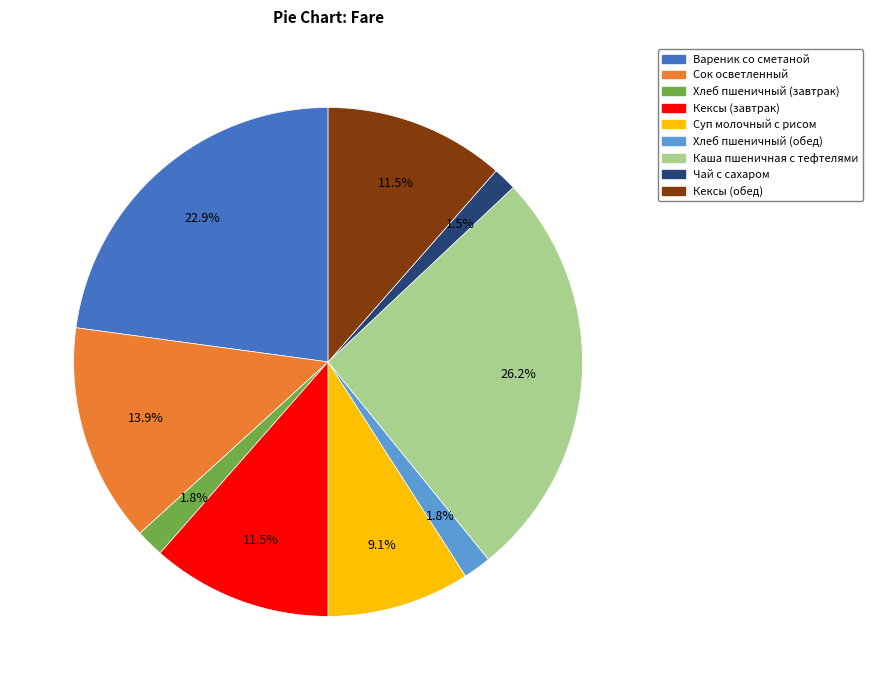

To the nearest percent, what is the combined percentage of Кексы (обед) and Сок осветленный?

25%